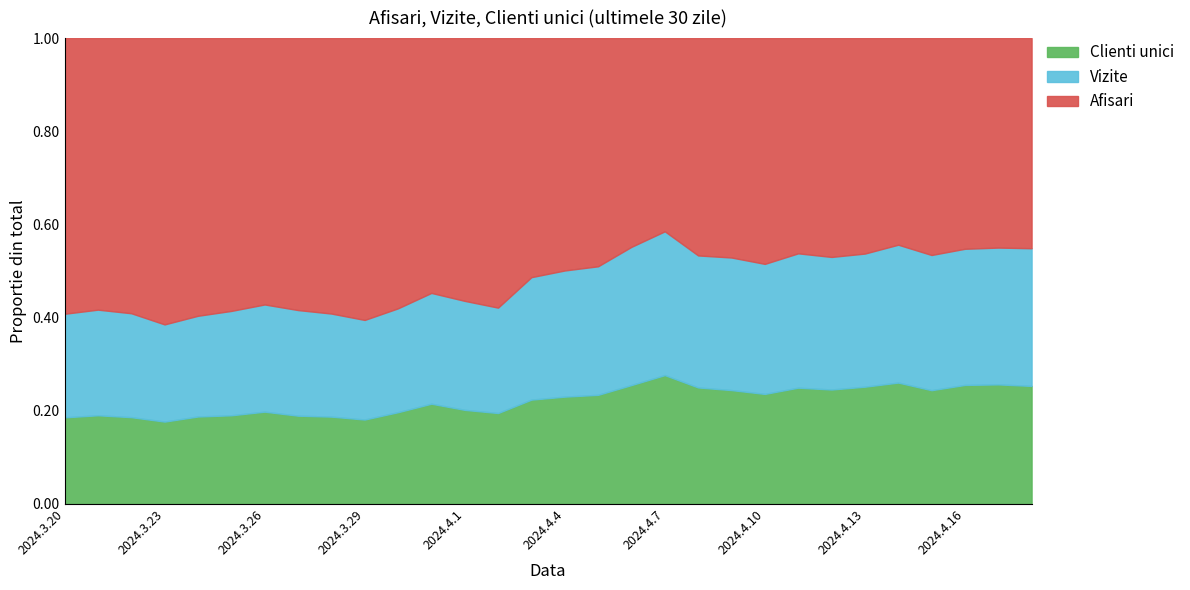

How many values in the Vizite series exceed 63399?

14